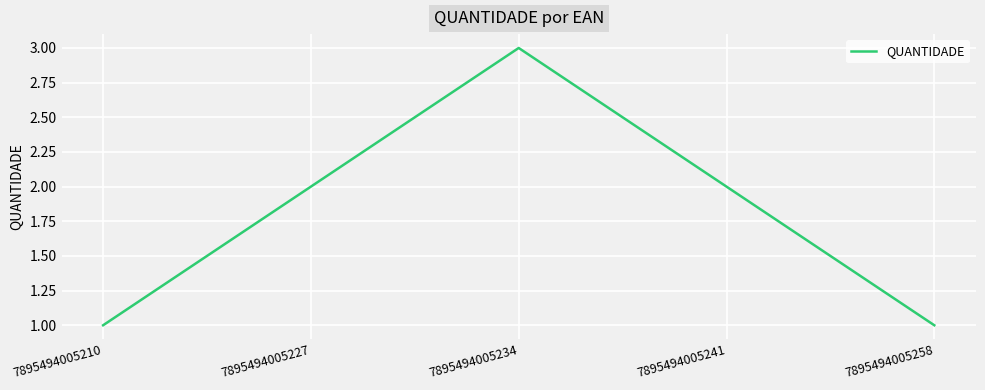

What is the maximum value shown in the chart?

3